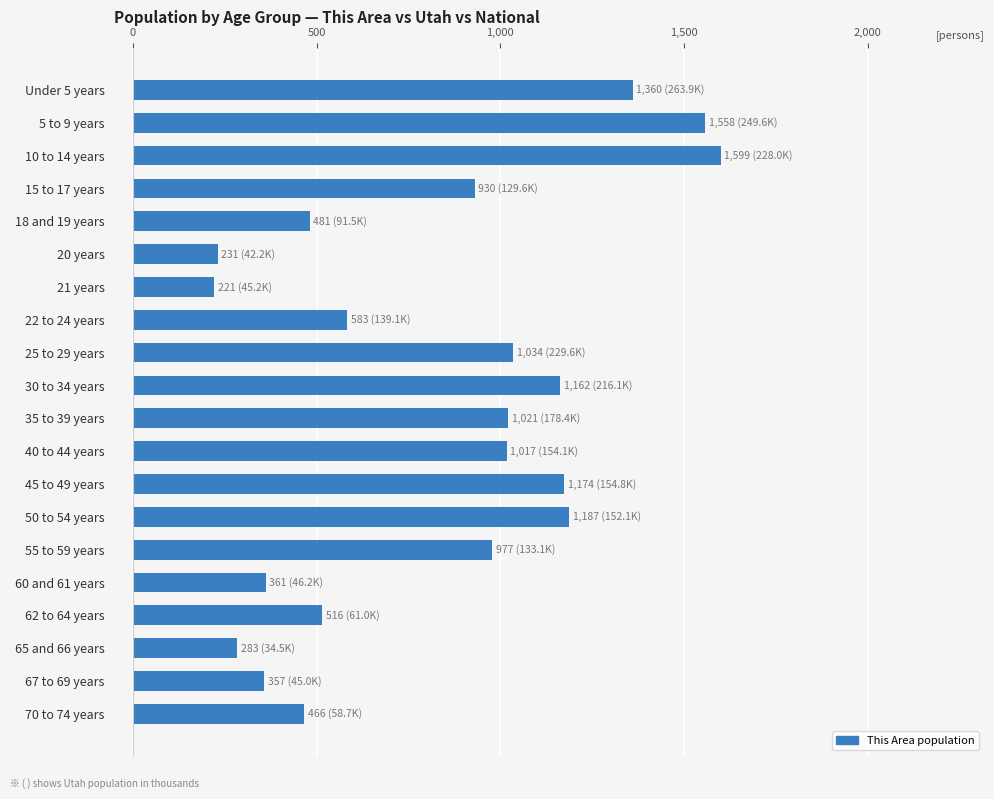

What is the label of the 20th bar from the bottom?

Under 5 years